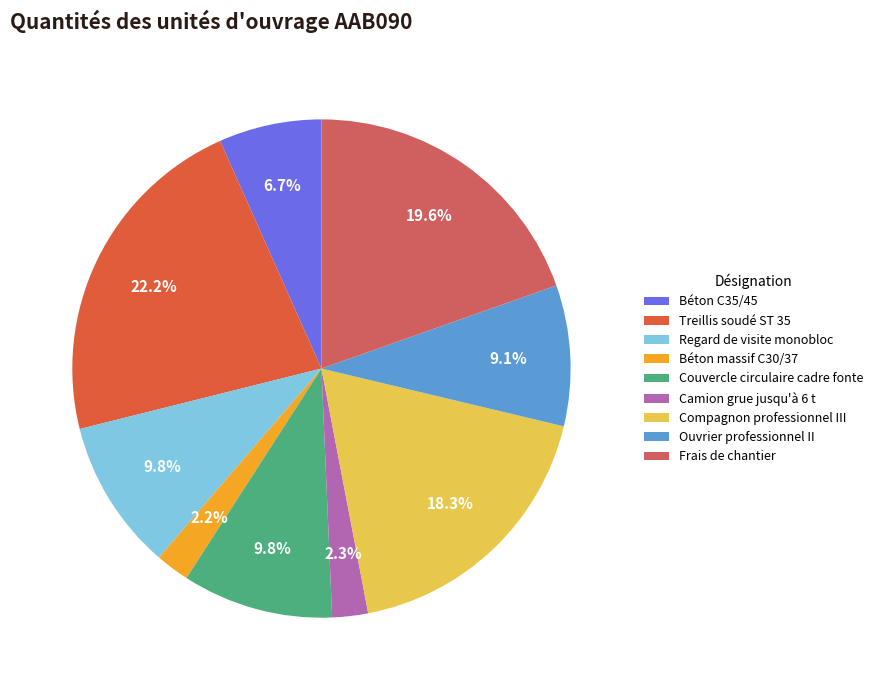

Which slice is the largest?

Treillis soudé ST 35